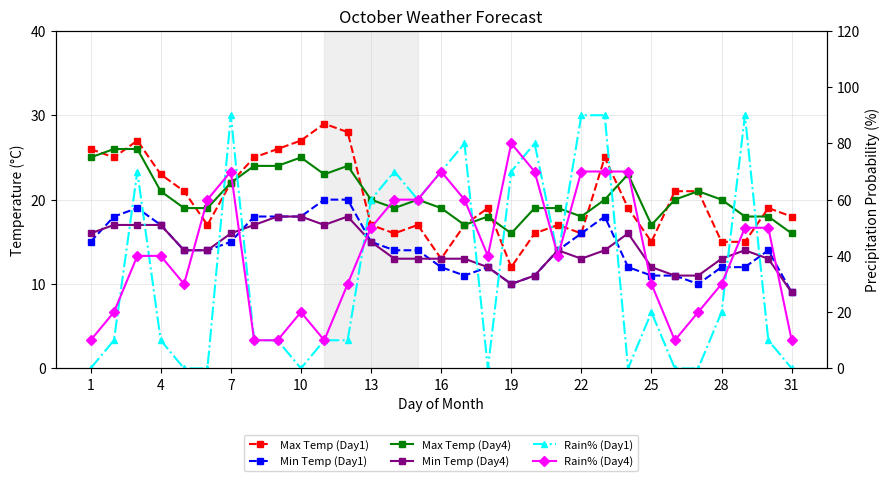

Reading left to right, what are all the values shown in this chart?

Max Temp (Day1): 26	25	27	23	21	17	22	25	26	27	29	28	17	16	17	13	17	19	12	16	17	16	25	19	15	21	21	15	15	19	18
Min Temp (Day1): 15	18	19	17	14	14	15	18	18	18	20	20	15	14	14	12	11	12	10	11	14	16	18	12	11	11	10	12	12	14	9
Max Temp (Day4): 25	26	26	21	19	19	22	24	24	25	23	24	20	19	20	19	17	18	16	19	19	18	20	23	17	20	21	20	18	18	16
Min Temp (Day4): 16	17	17	17	14	14	16	17	18	18	17	18	15	13	13	13	13	12	10	11	14	13	14	16	12	11	11	13	14	13	9
Rain% (Day1): 0	10	70	10	0	0	90	10	10	0	10	10	60	70	60	70	80	0	70	80	40	90	90	0	20	0	0	20	90	10	0
Rain% (Day4): 10	20	40	40	30	60	70	10	10	20	10	30	50	60	60	70	60	40	80	70	40	70	70	70	30	10	20	30	50	50	10